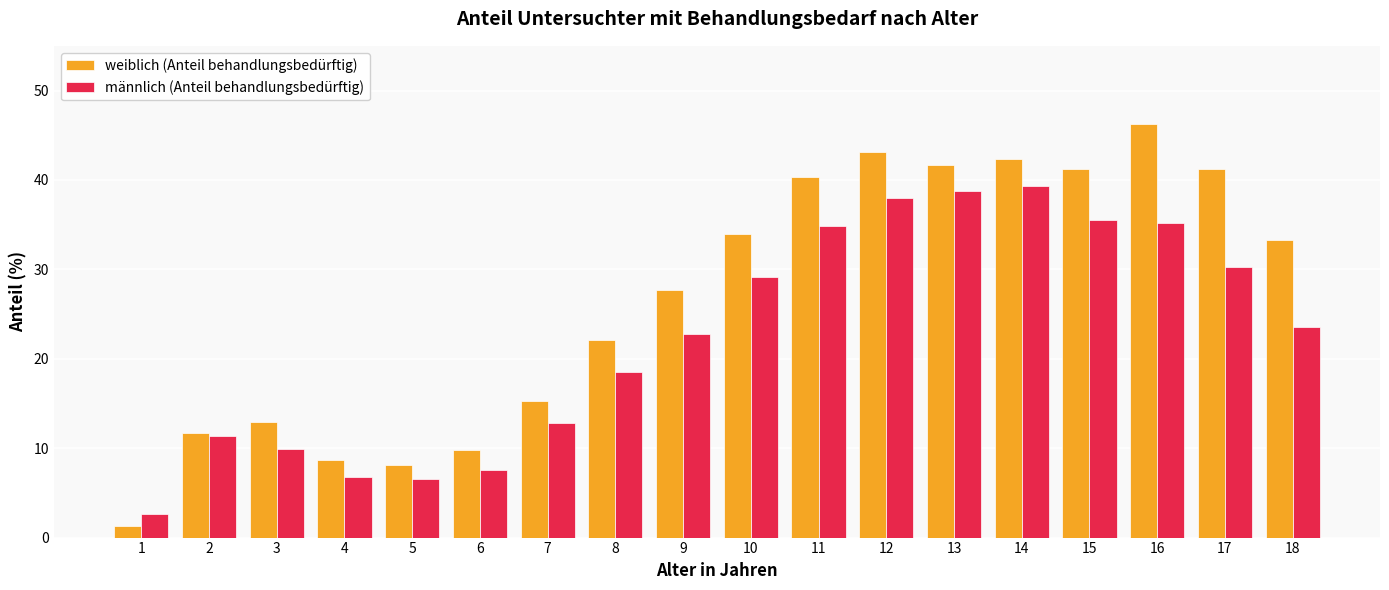

What is the sum of the männlich (Anteil behandlungsbedürftig) values at 11 and 3?

44.8